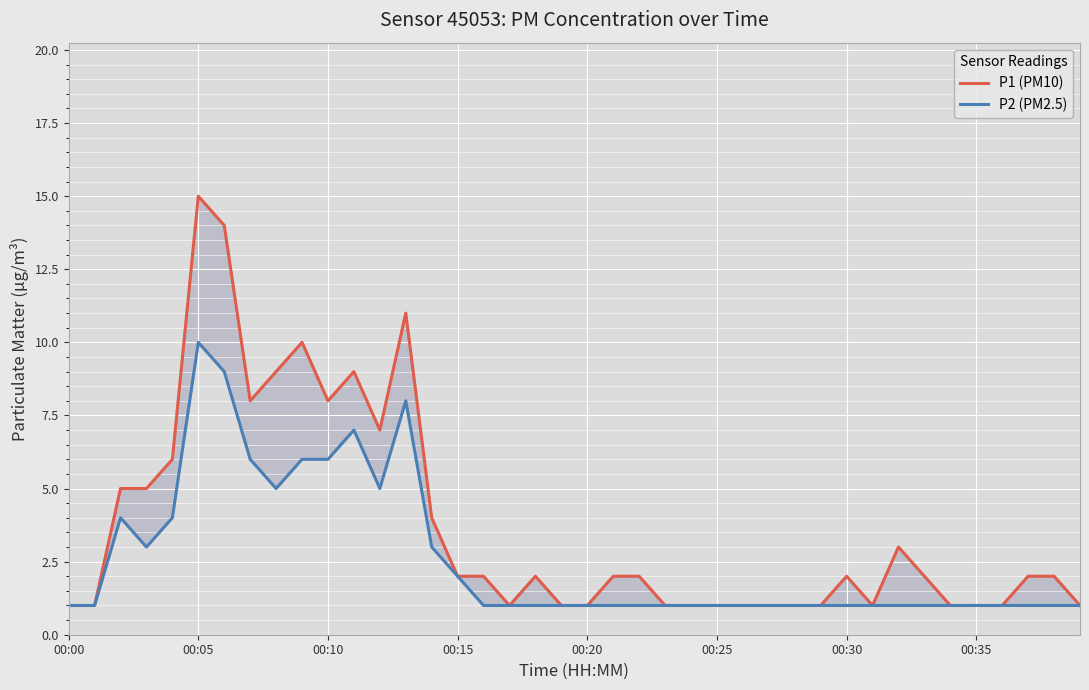

Rank the series by their maximum value, from highest to lowest.

P1 (PM10), P2 (PM2.5)